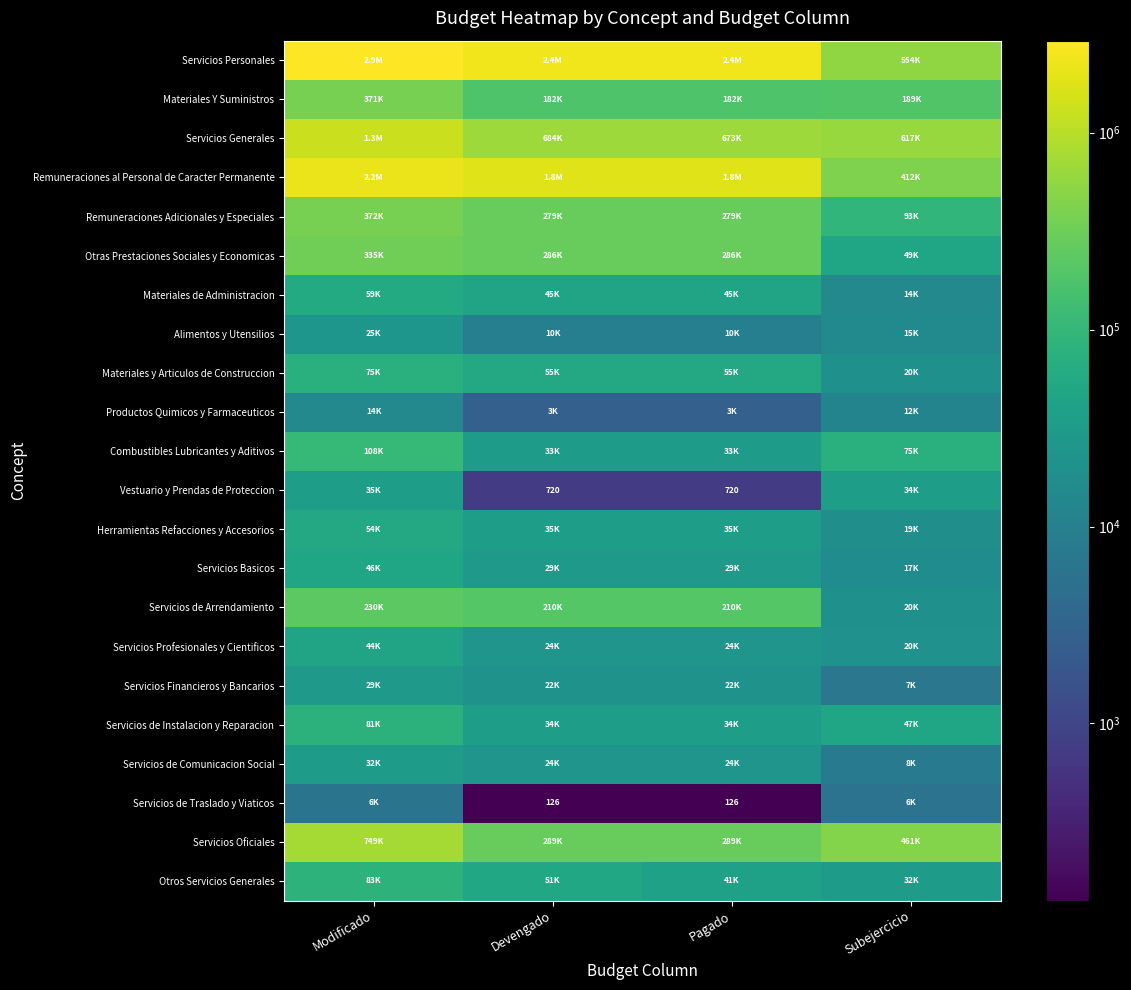

Count the number of categories in the chart.

4